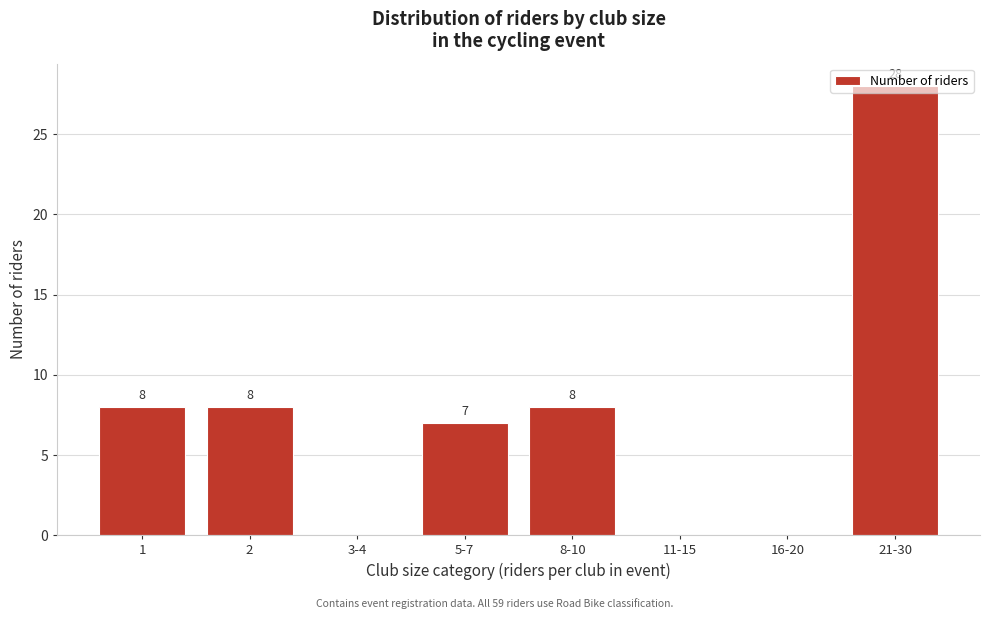

What is the sum of the values at 8-10 and 5-7?

15